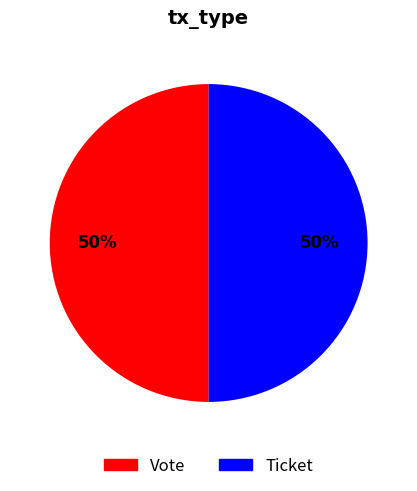

Is it true that Ticket is 50% of the pie?

True